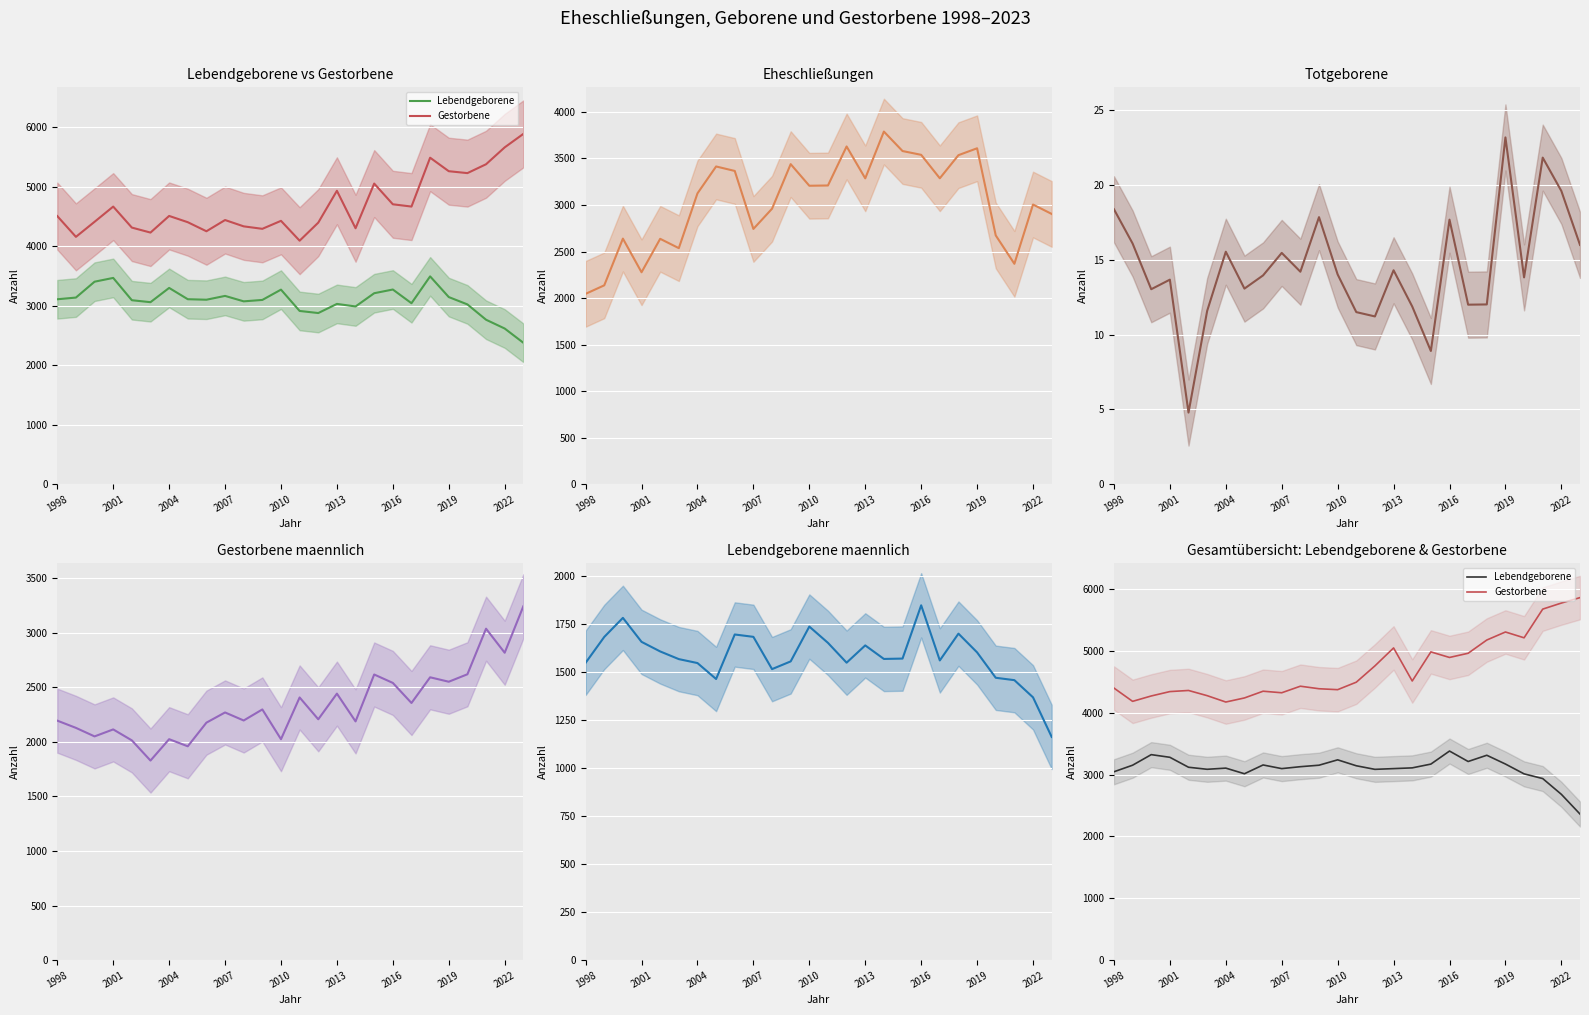

True or false: Totgeborene has more than 2 interior local peaks.

True